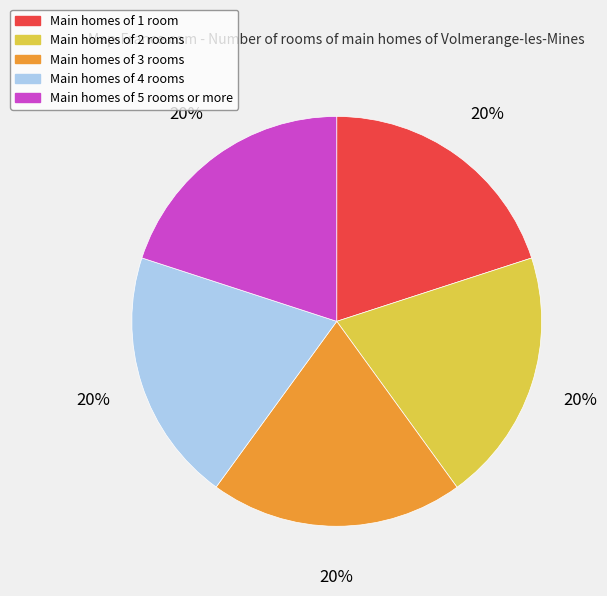

Is there a majority slice in this chart?

No